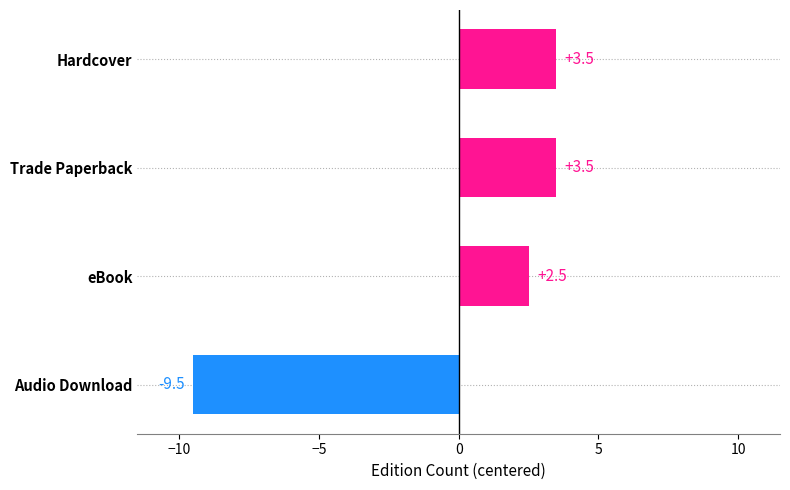

What is the label of the 4th bar from the top?

Audio Download